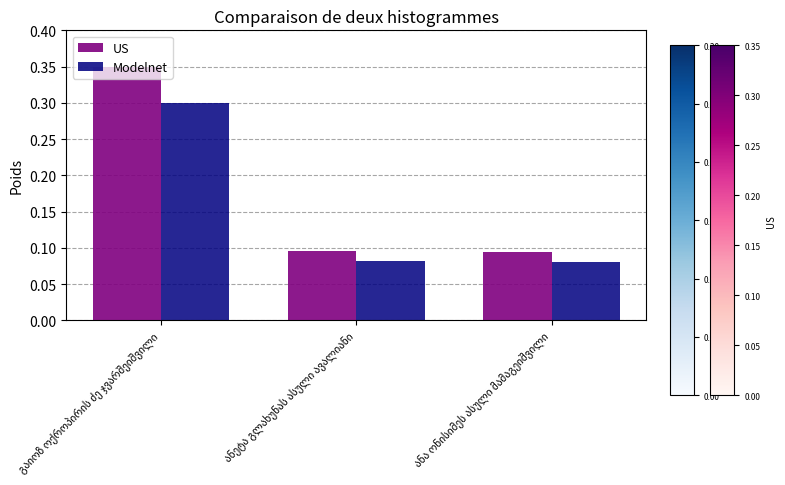

List the series in order of their peak value, lowest first.

Modelnet, US